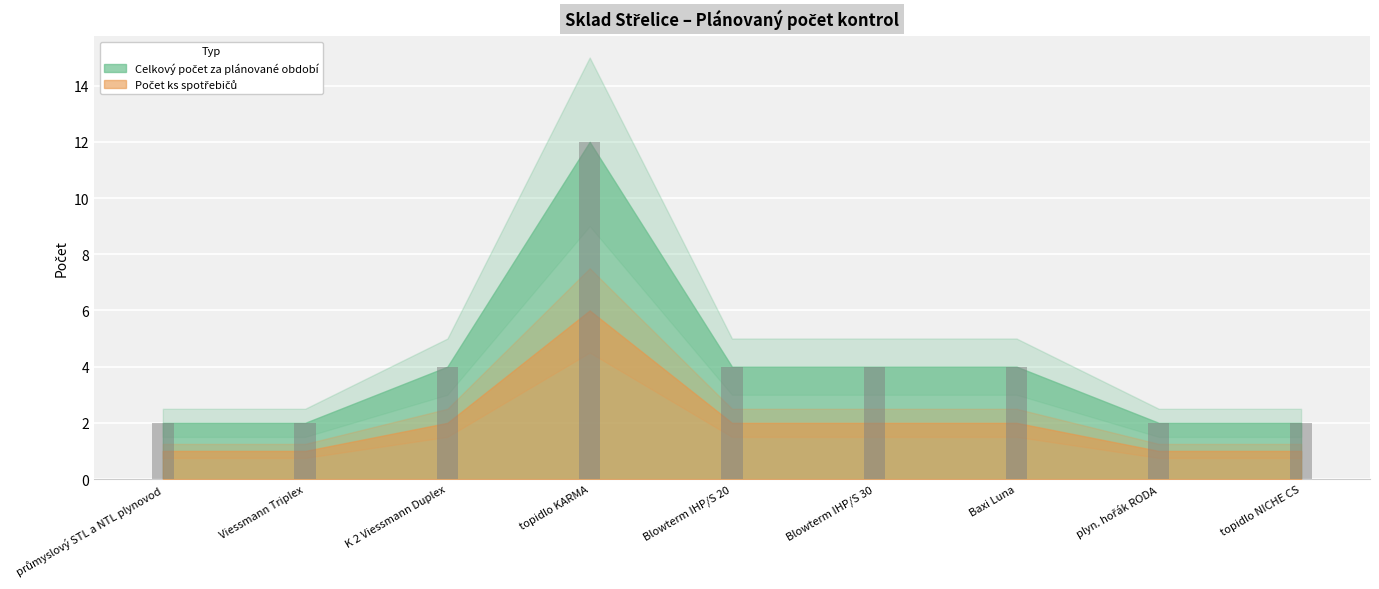

What position from the left is topidlo KARMA?

4